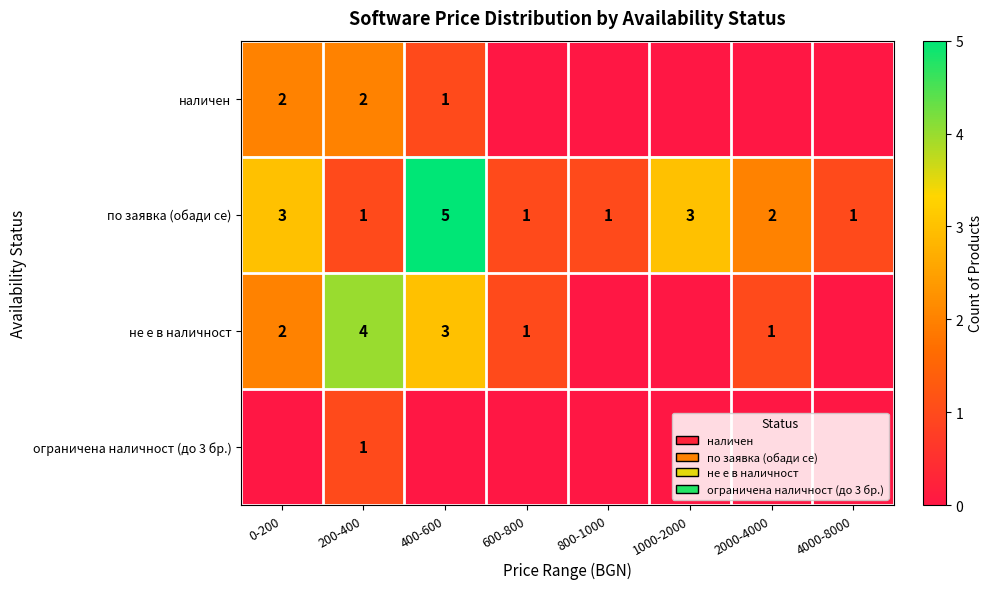

Is it true that по заявка (обади се) equals 3 at 1000-2000?

True